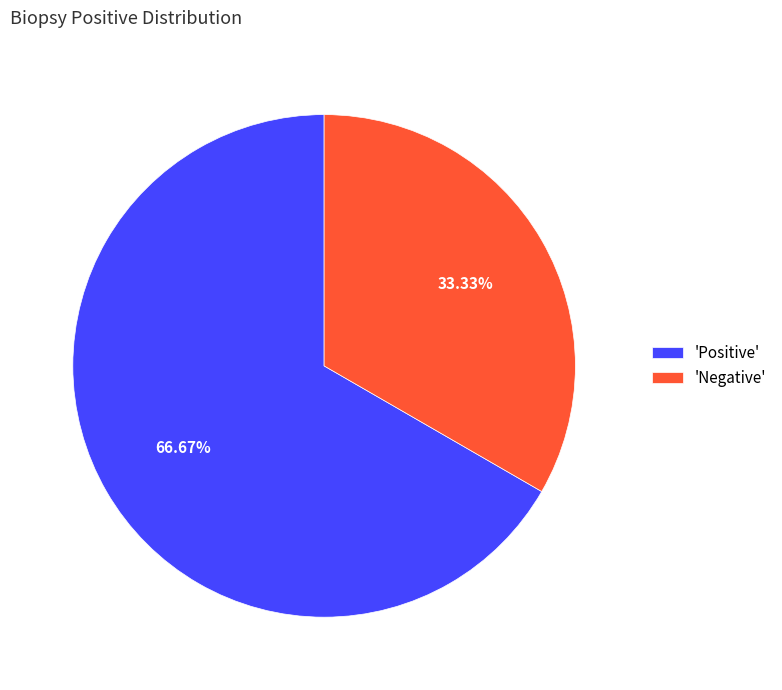

How many segments does this pie chart have?

2